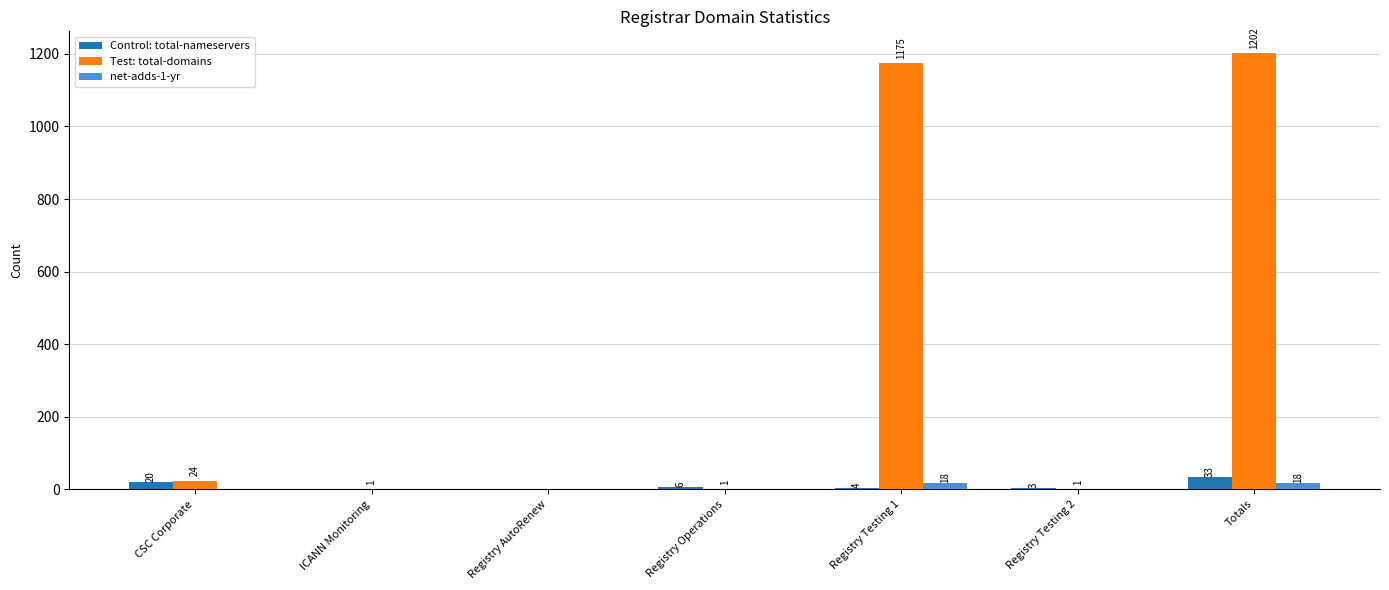

Reading right to left, transcribe all the data shown in this chart.

total-nameservers: Totals=33	Registry Testing 2=3	Registry Testing 1=4	Registry Operations=6	Registry AutoRenew=0	ICANN Monitoring=0	CSC Corporate=20
total-domains: Totals=1202	Registry Testing 2=1	Registry Testing 1=1175	Registry Operations=1	Registry AutoRenew=0	ICANN Monitoring=1	CSC Corporate=24
net-adds-1-yr: Totals=18	Registry Testing 2=0	Registry Testing 1=18	Registry Operations=0	Registry AutoRenew=0	ICANN Monitoring=0	CSC Corporate=0